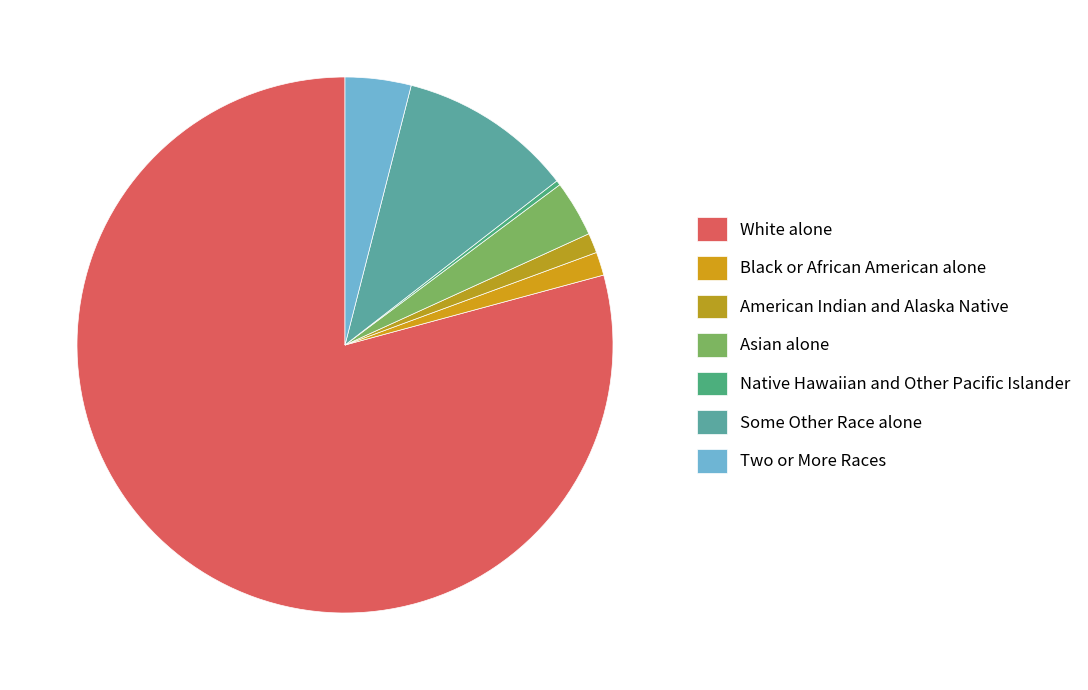

Rank the categories by value from highest to lowest.

White alone, Some Other Race alone, Two or More Races, Asian alone, Black or African American alone, American Indian and Alaska Native, Native Hawaiian and Other Pacific Islander